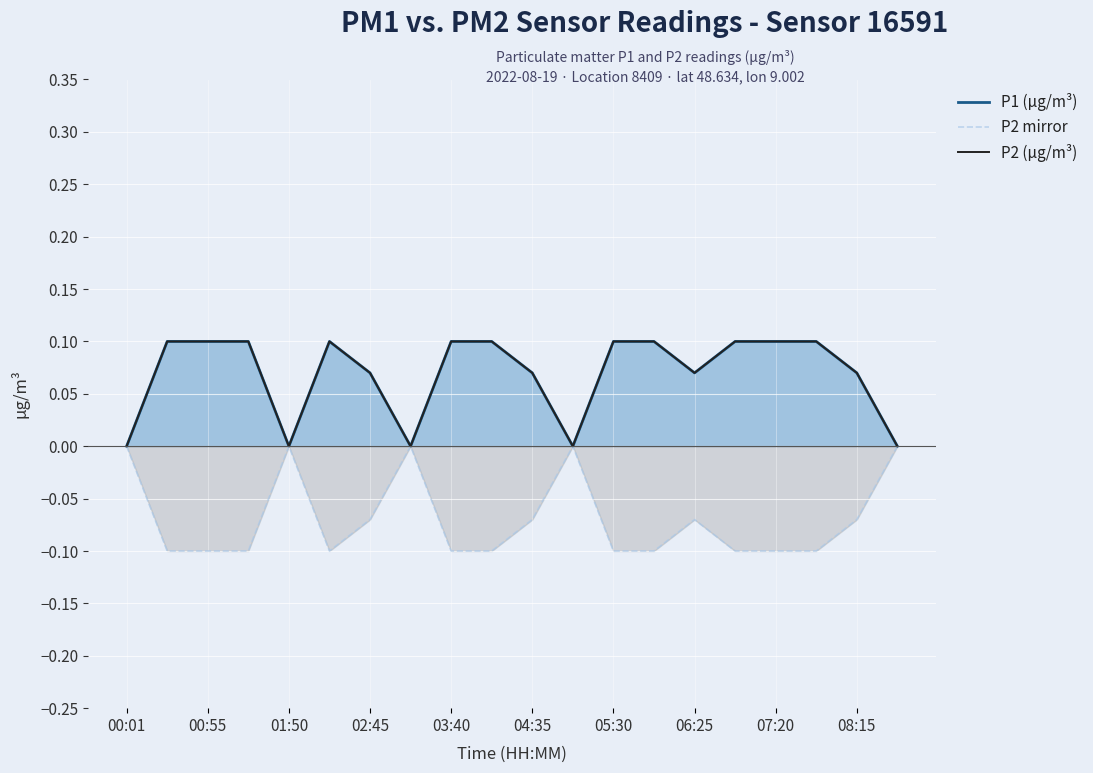

The value of P2 (µg/m³) at 04:35 is 0.1. True or false?

False